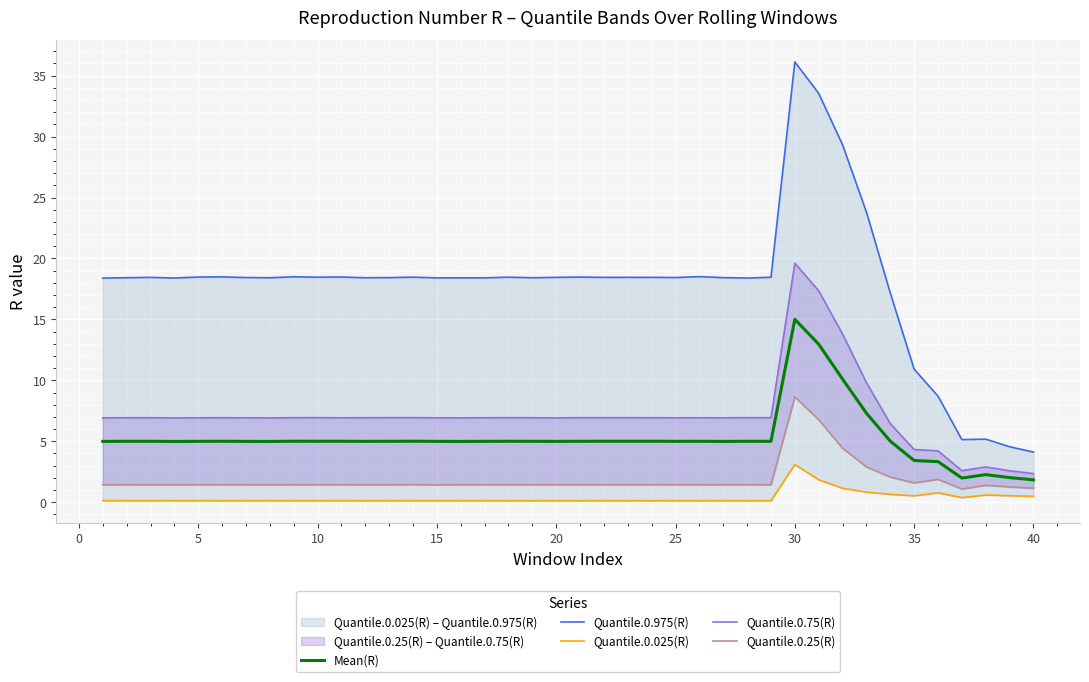

Is it true that Mean(R) equals 15.0 at 30?

True